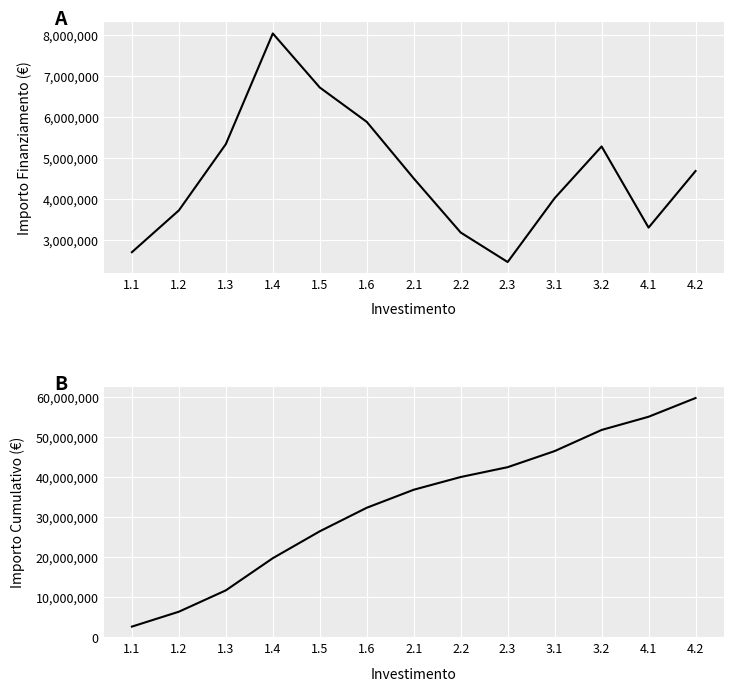

True or false: Importo Cumulativo per Investimento and Importo Finanziamento per Investimento cross at least once.

False